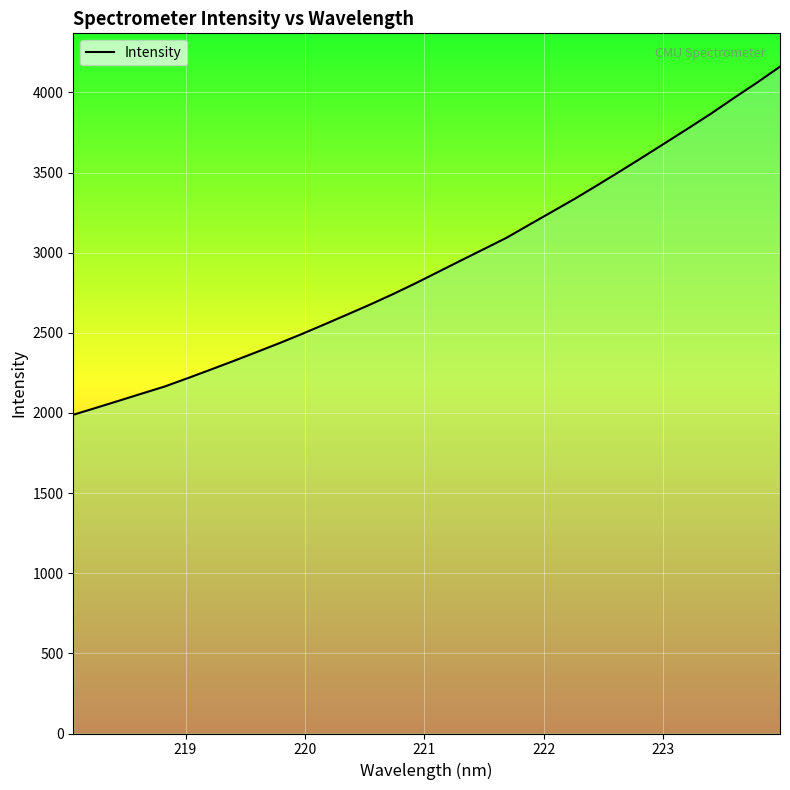

True or false: the data has more than 1 interior local peaks.

False